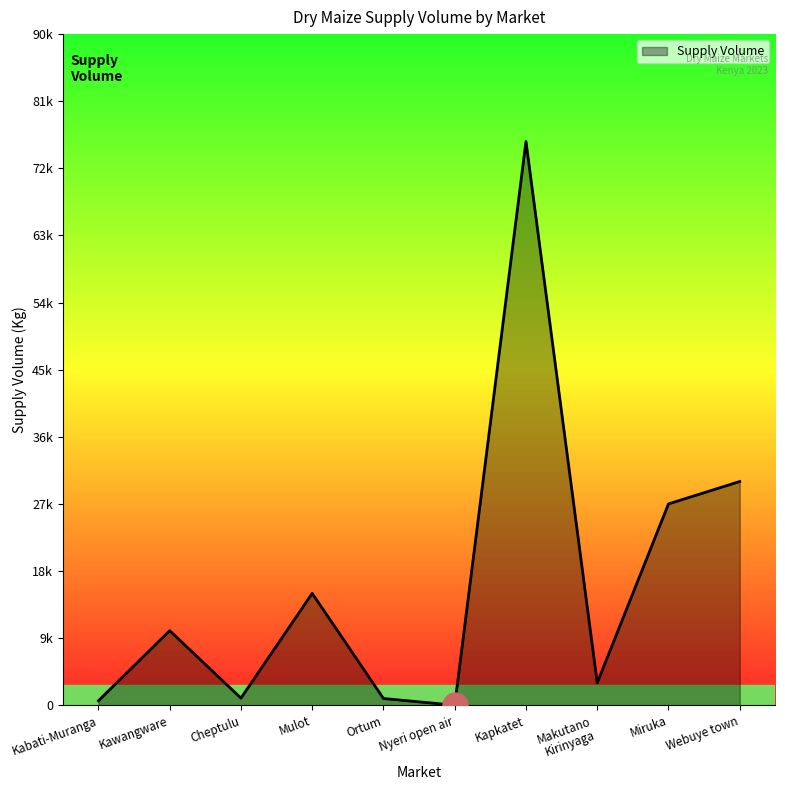

At which category does the data reach its first local peak?

Kawangware